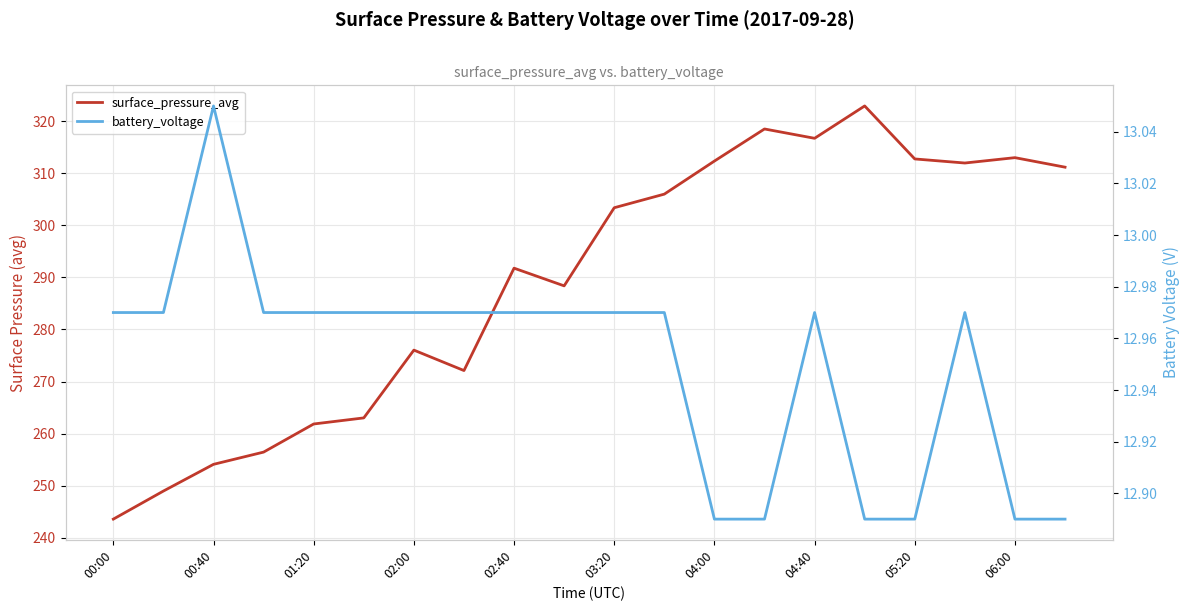

What is the sum of the battery_voltage values at 12 and 17?

25.9